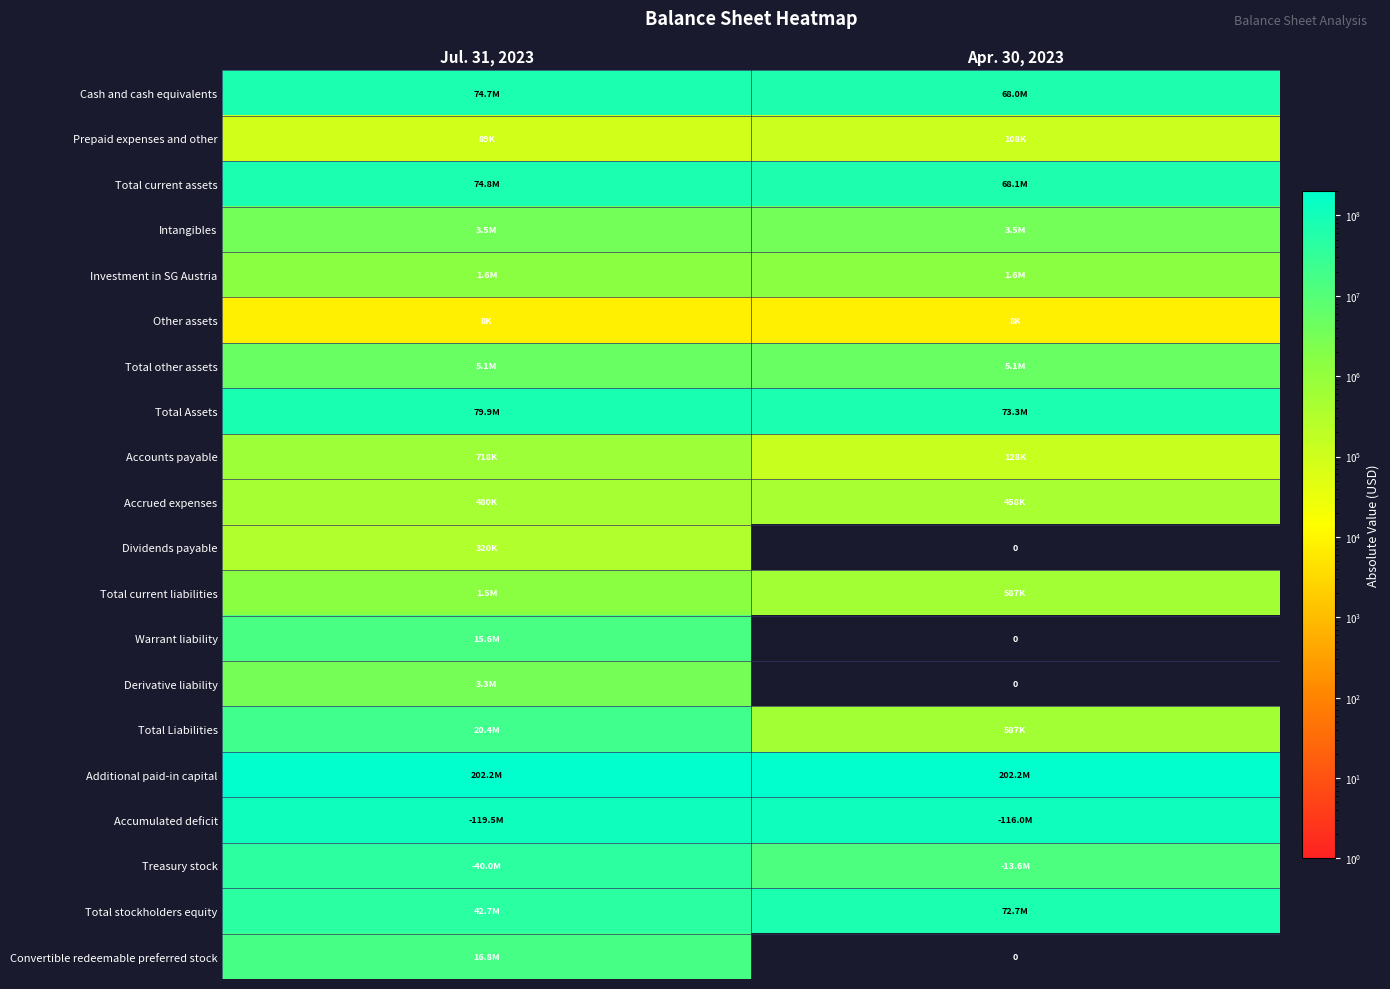

How many Cash and cash equivalents values are between 68039936 and 74662527?

2